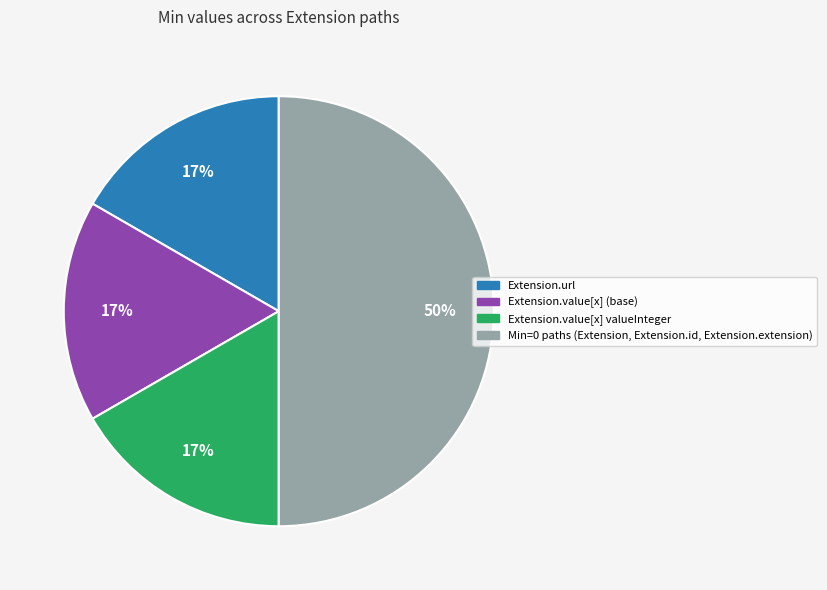

To the nearest percent, what is the difference between the largest and smallest slice percentages?

33%